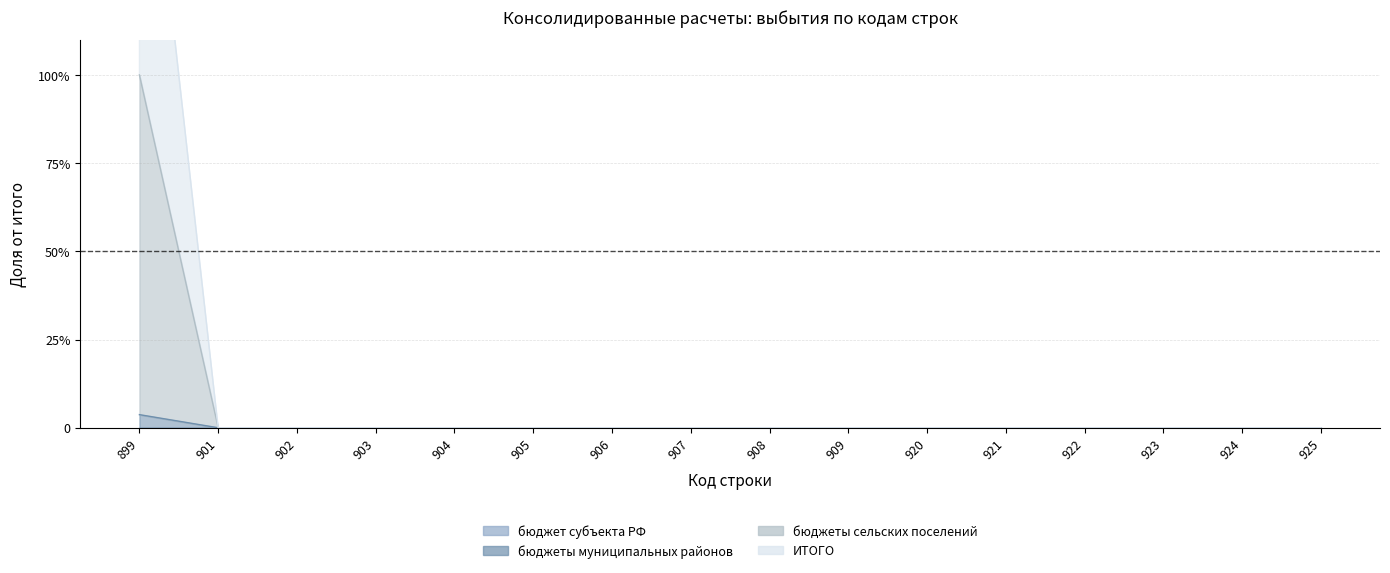

Does the chart have visible grid lines?

Yes